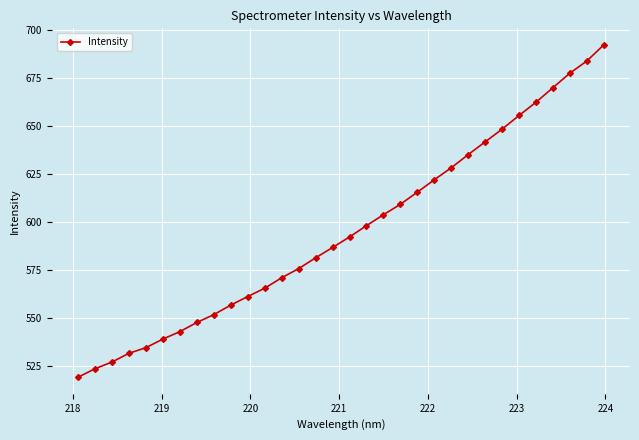

What is the difference between the maximum and minimum values?

172.8